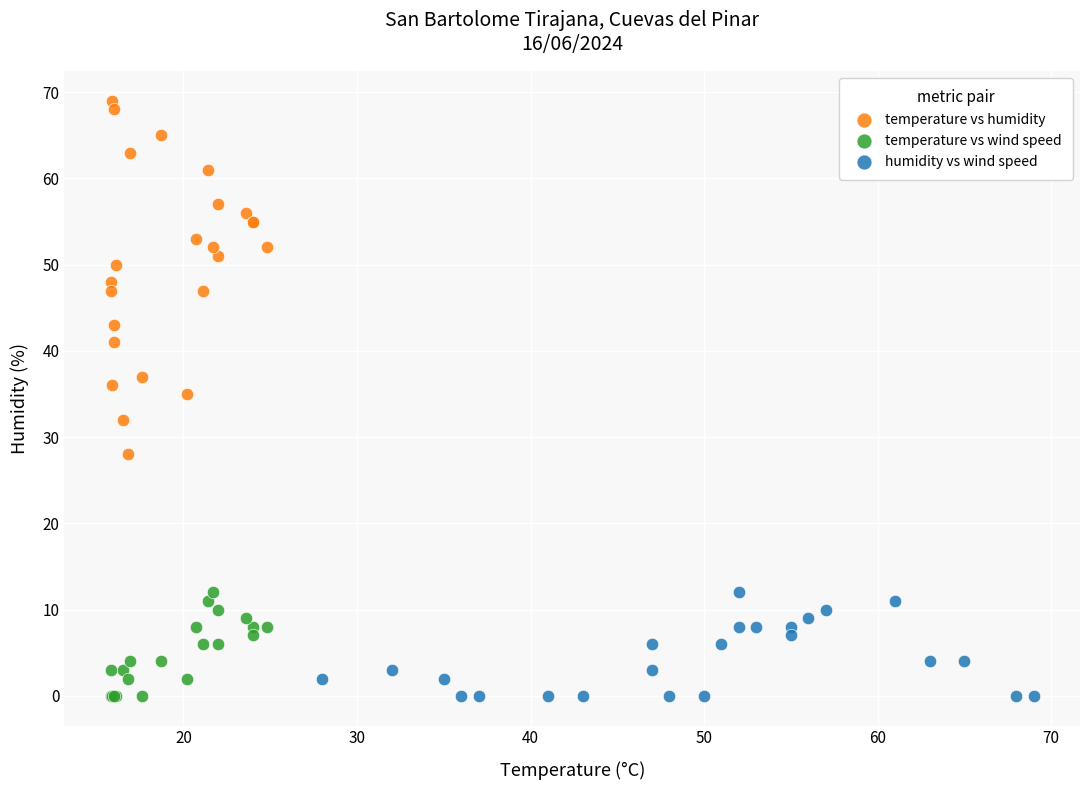

Which series has the widest spread of Y values?

temperature vs humidity